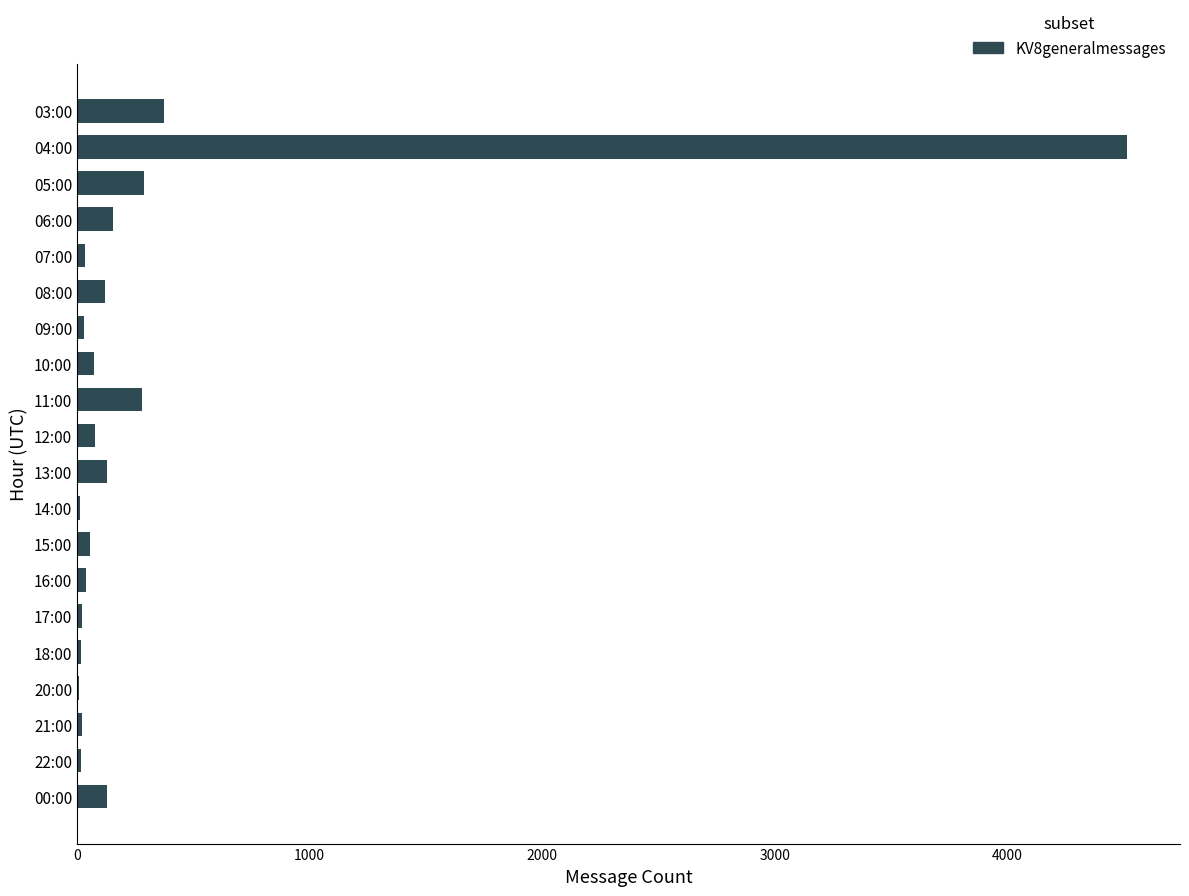

The chart shows a value of 33 at 07:00. True or false?

True